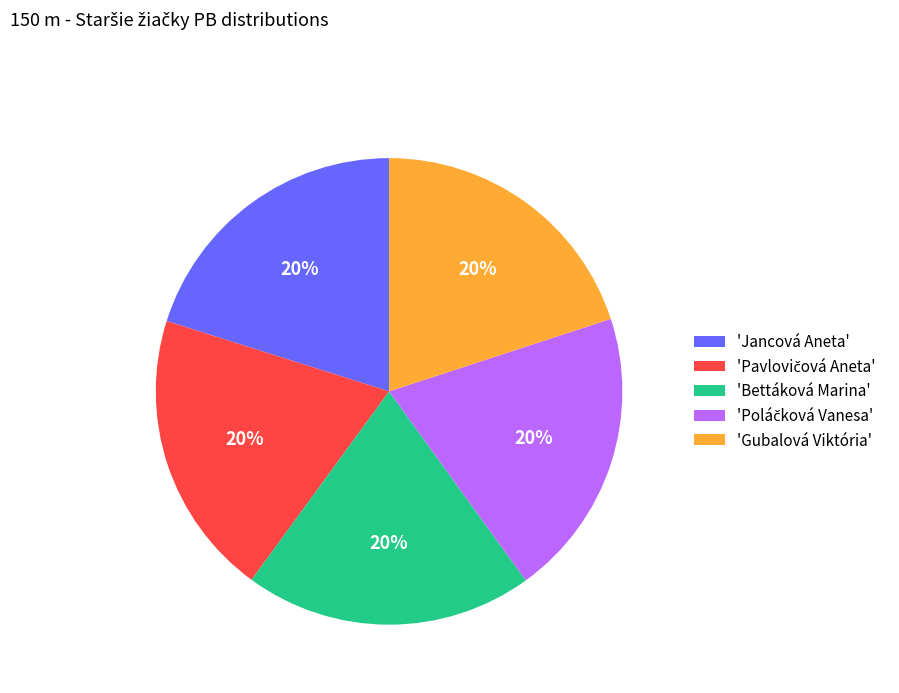

To the nearest percent, what is the average slice percentage?

20%